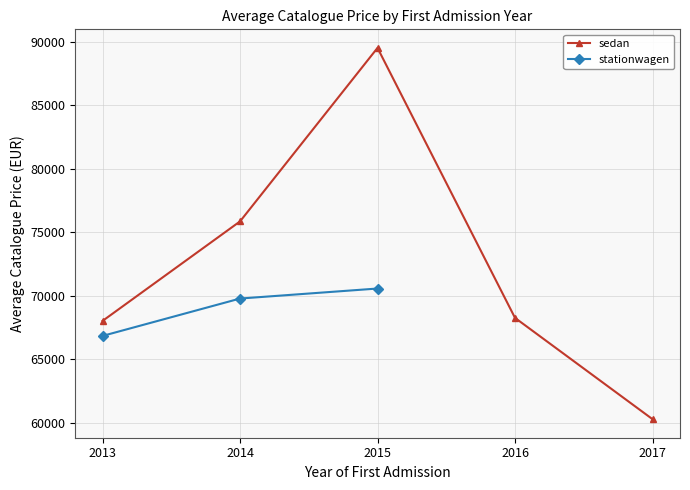

At which category is the sum across all series the highest?

2015